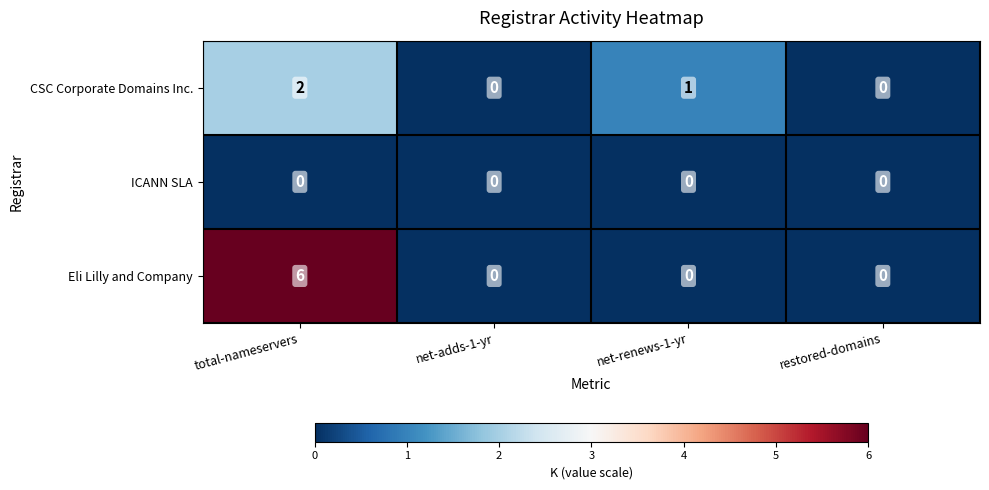

The value of CSC Corporate Domains Inc. at net-renews-1-yr is 0. True or false?

False